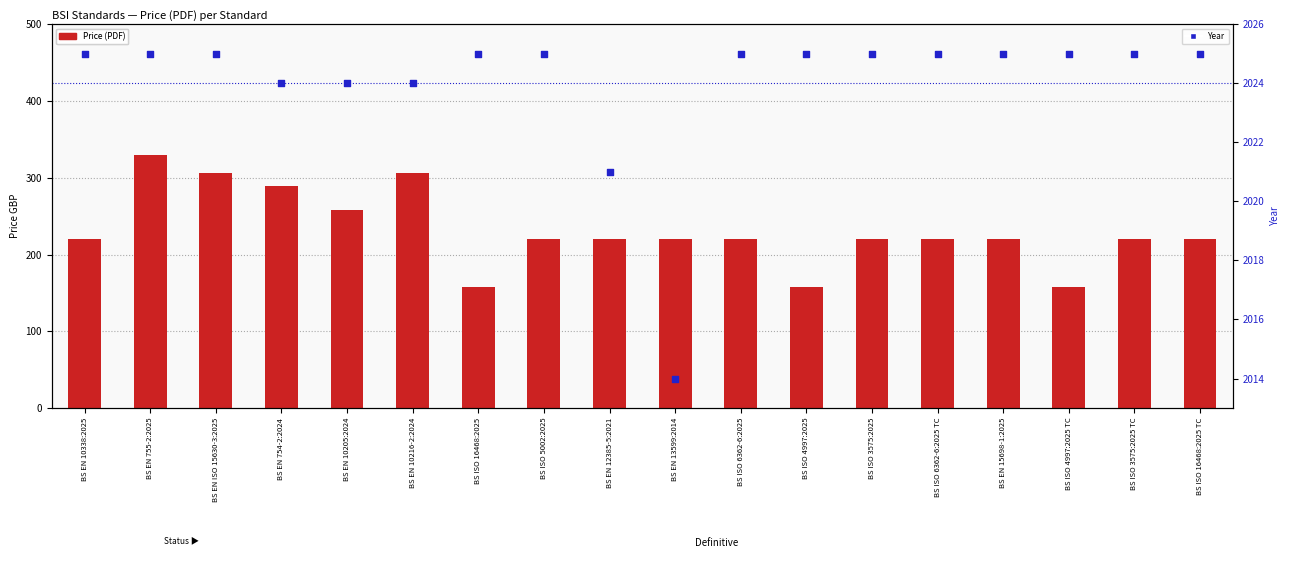

What are all the series names shown in the legend?

Price (PDF), Year